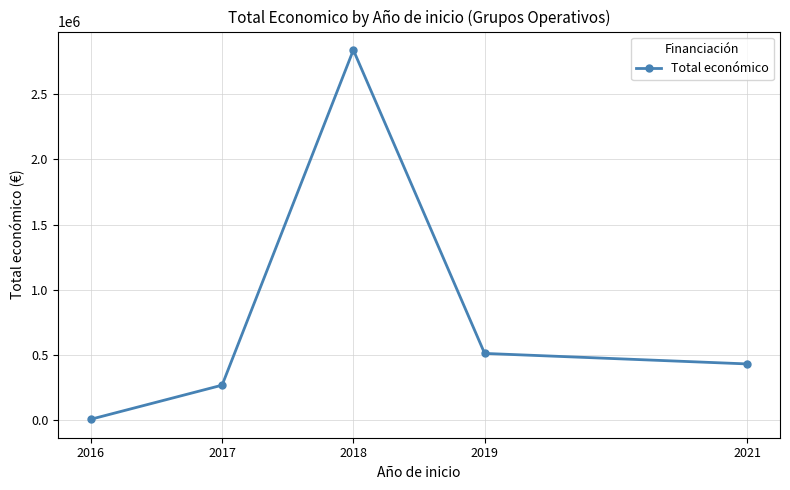

What is the average value?

810860.7